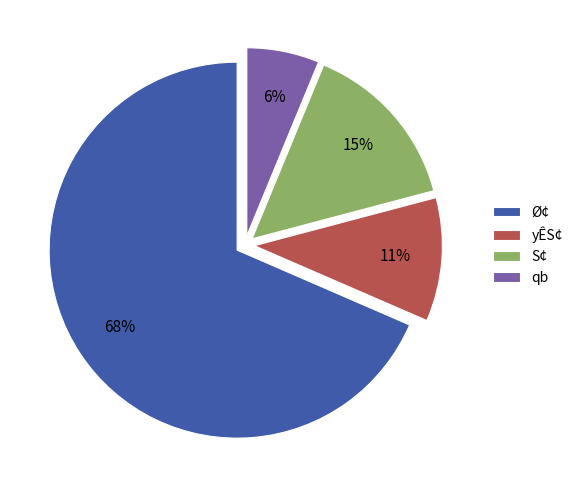

To the nearest percent, what is the combined percentage of Ø¢ and S¢?

83%